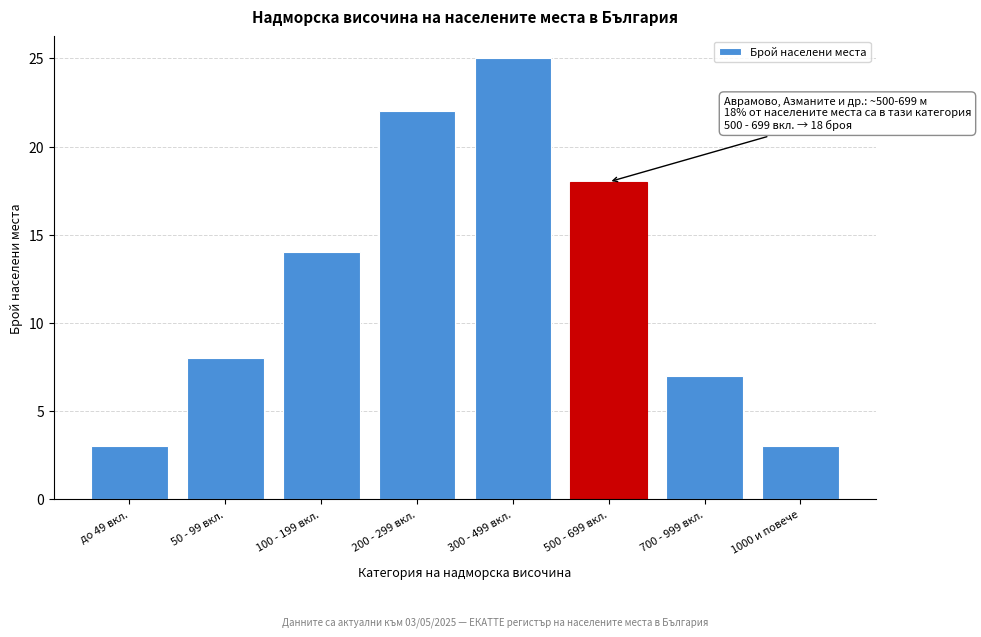

Reading right to left, extract all data points from this chart.

3	7	18	25	22	14	8	3